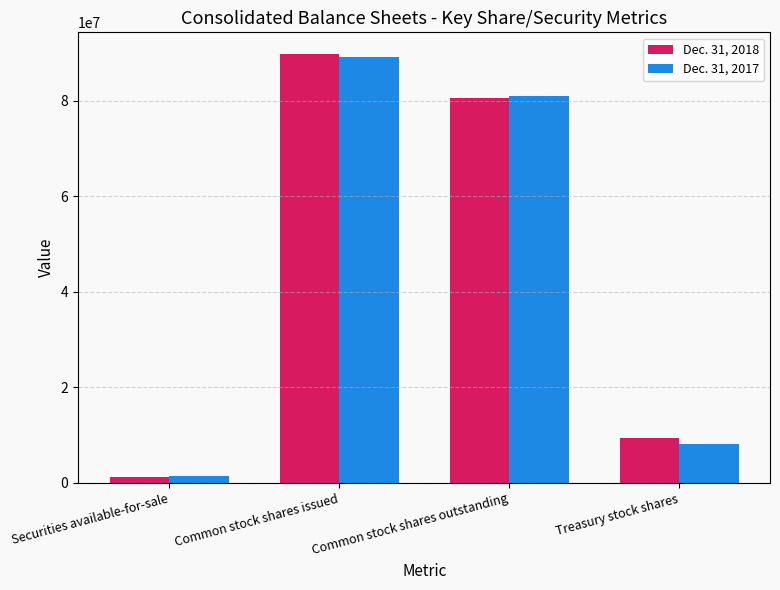

What is the label of the 4th bar from the left?

Treasury stock shares